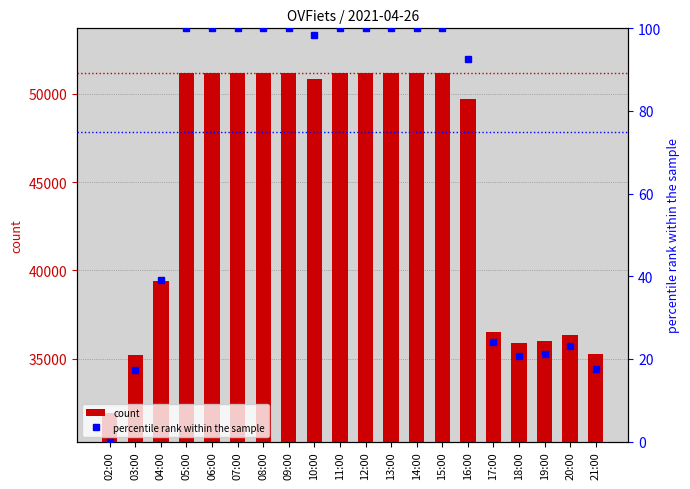

At how many categories does at least one series exceed 46235?

12